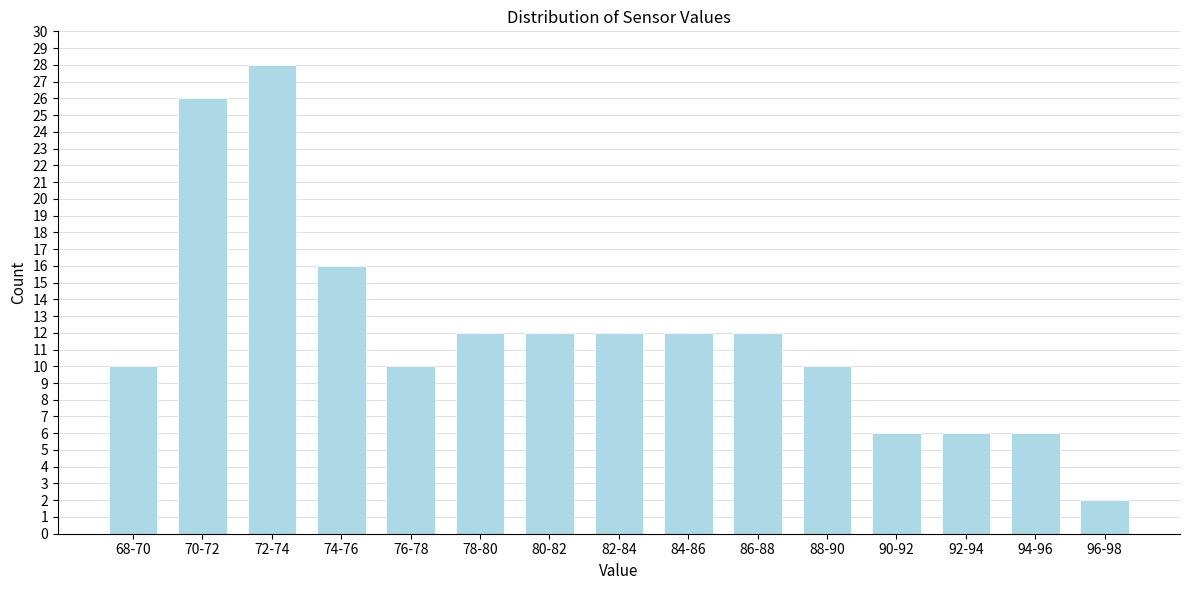

Reading left to right, what are all the values shown in this chart?

68-70=10	70-72=26	72-74=28	74-76=16	76-78=10	78-80=12	80-82=12	82-84=12	84-86=12	86-88=12	88-90=10	90-92=6	92-94=6	94-96=6	96-98=2